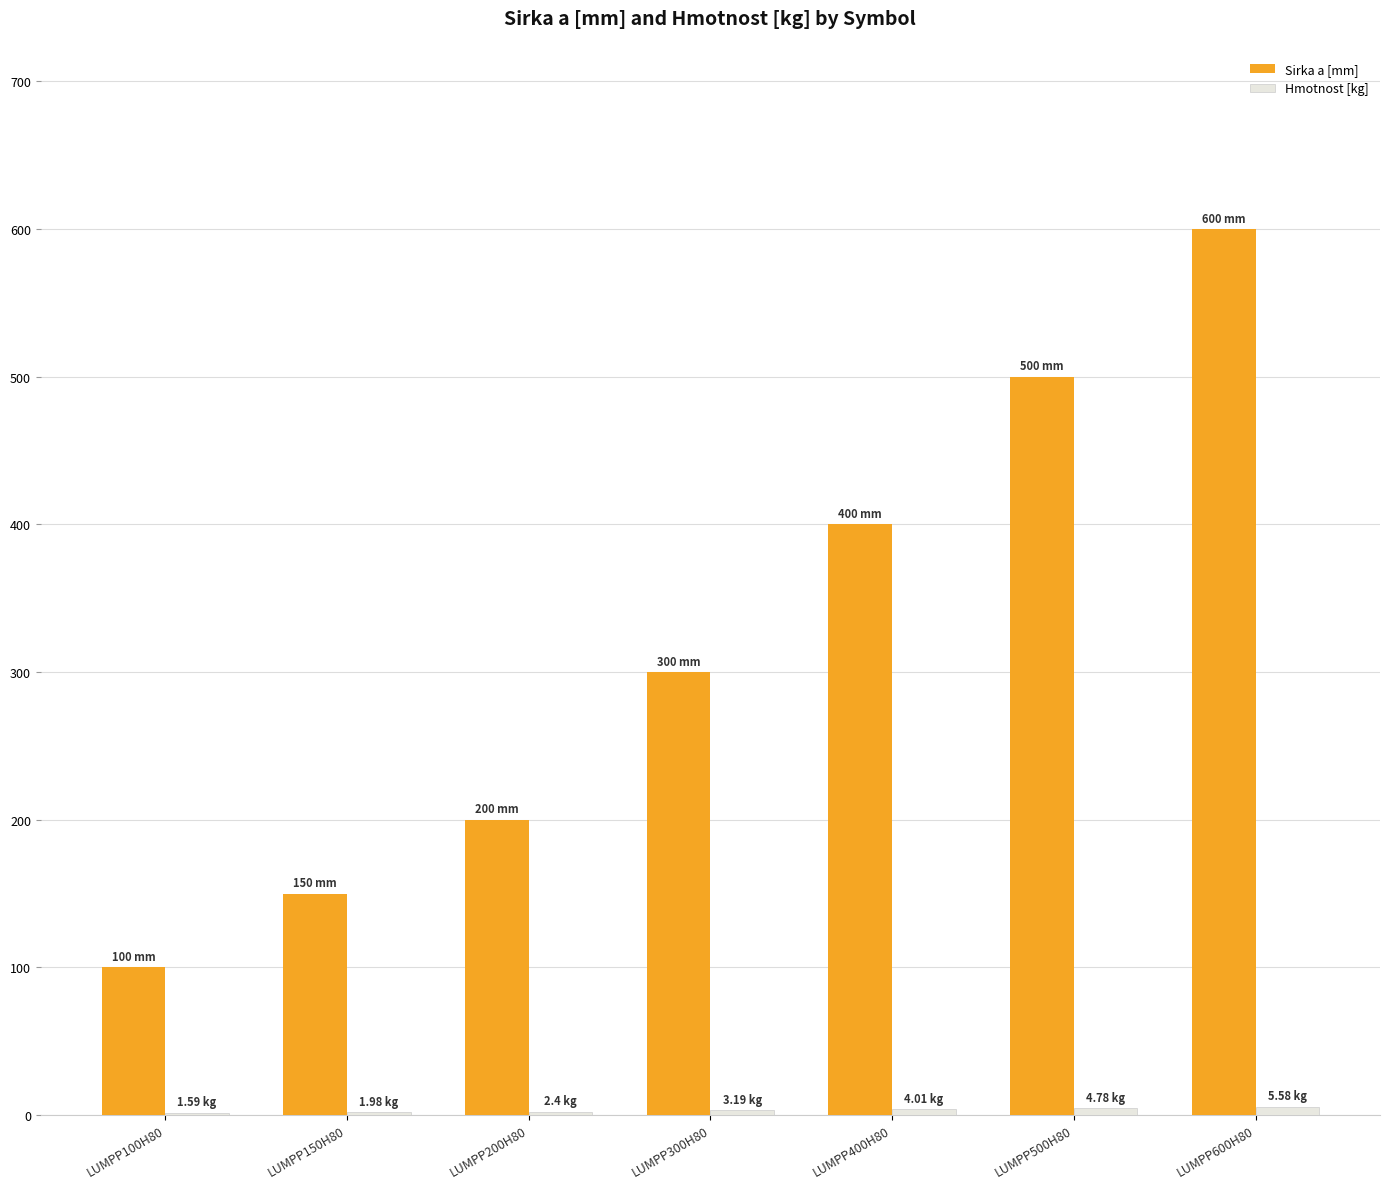

Which series has the largest total across all categories?

Sirka a [mm]